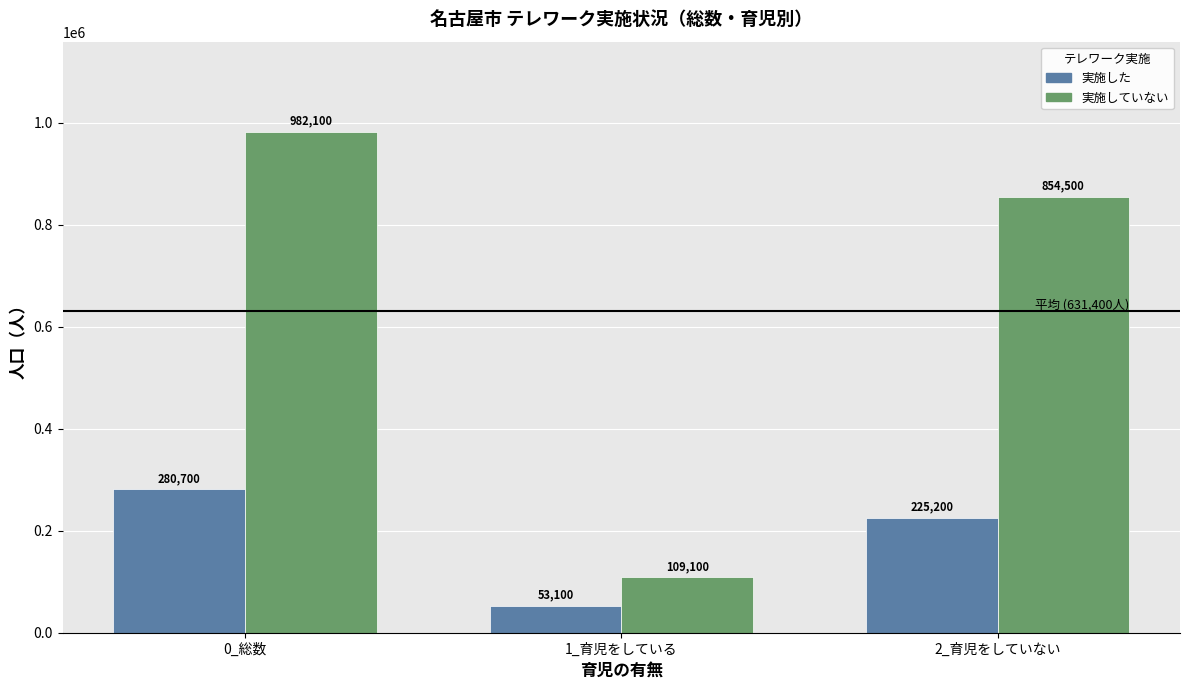

Reading right to left, what are all the values shown in this chart?

実施した: 2_育児をしていない=225200	1_育児をしている=53100	0_総数=280700
実施していない: 2_育児をしていない=854500	1_育児をしている=109100	0_総数=982100